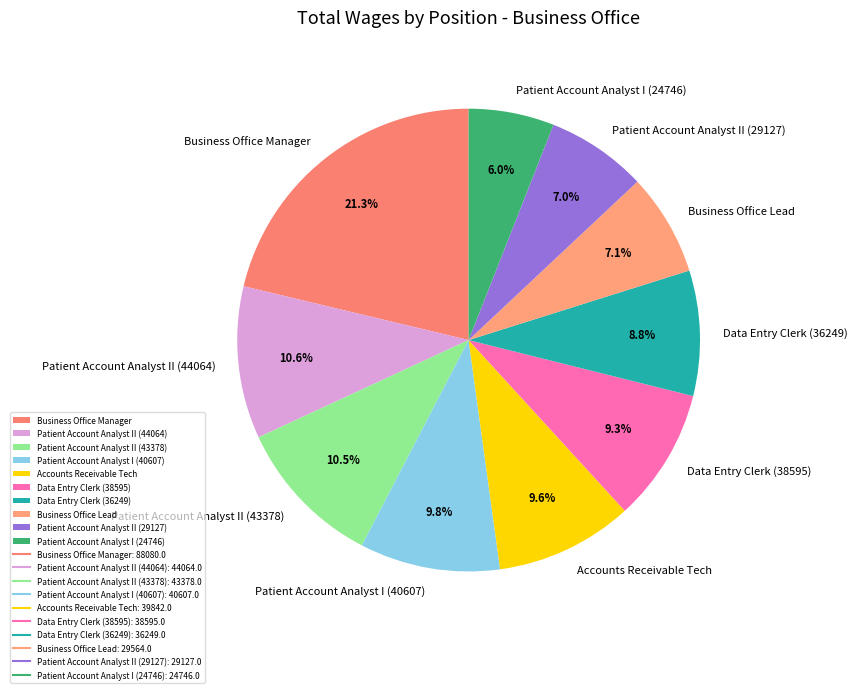

What percentage is the Patient Account Analyst II (29127) slice, to the nearest percent?

7%